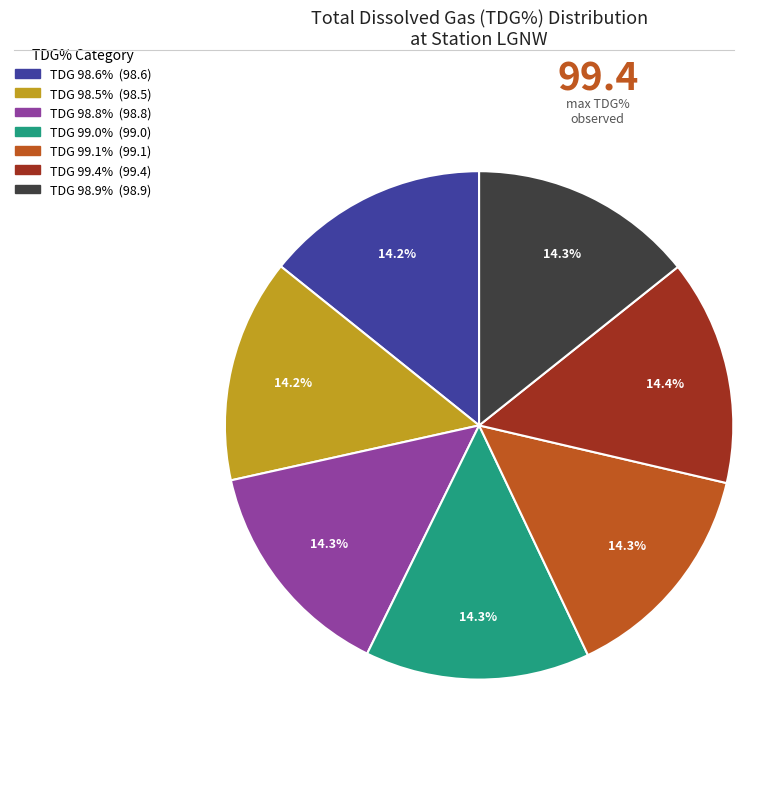

Is there any slice that represents more than half of the pie?

No